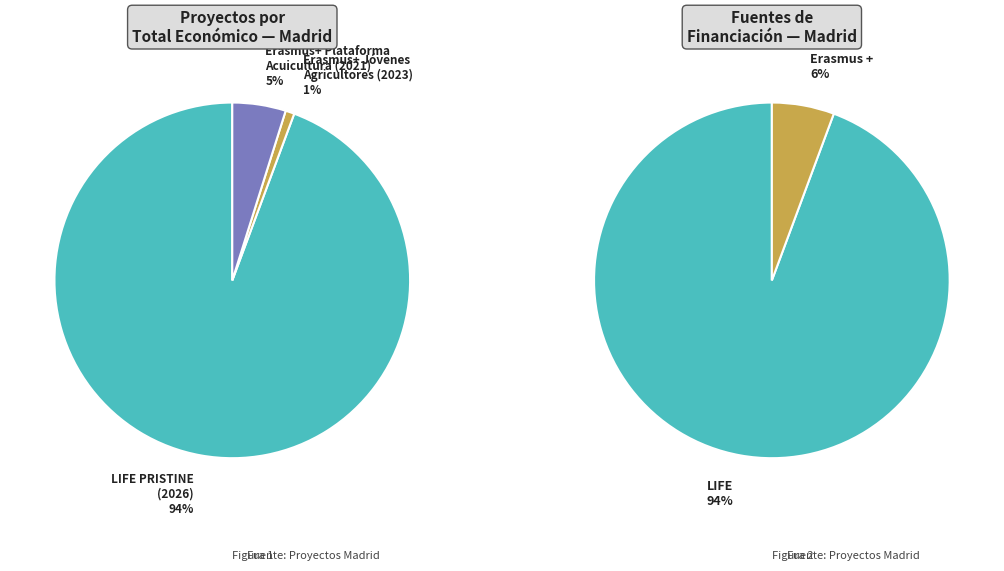

Which category has the biggest portion of the pie?

LIFE PRISTINE
(2026)